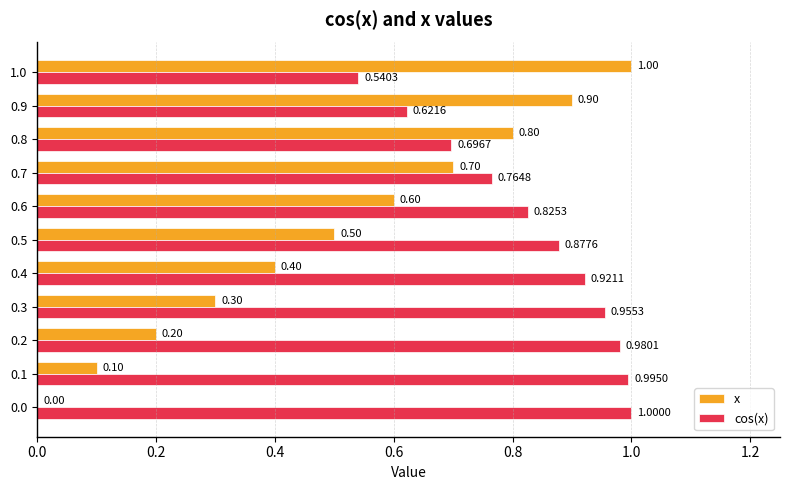

Between 0.1 and 1.0, which series saw the biggest shift?

x